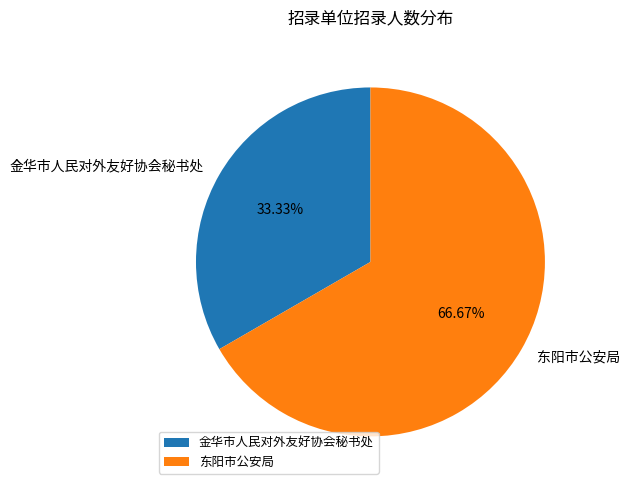

To the nearest percent, what is the difference between the largest and smallest slice percentages?

33%